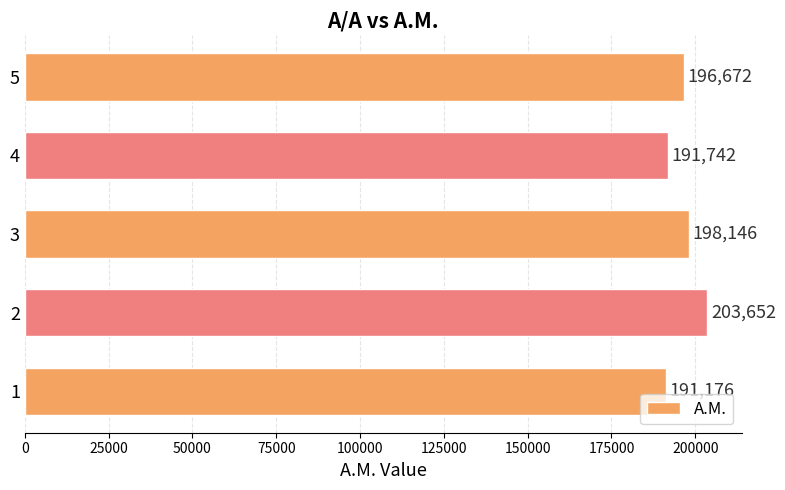

List the labels in order of value, smallest first.

1, 4, 5, 3, 2